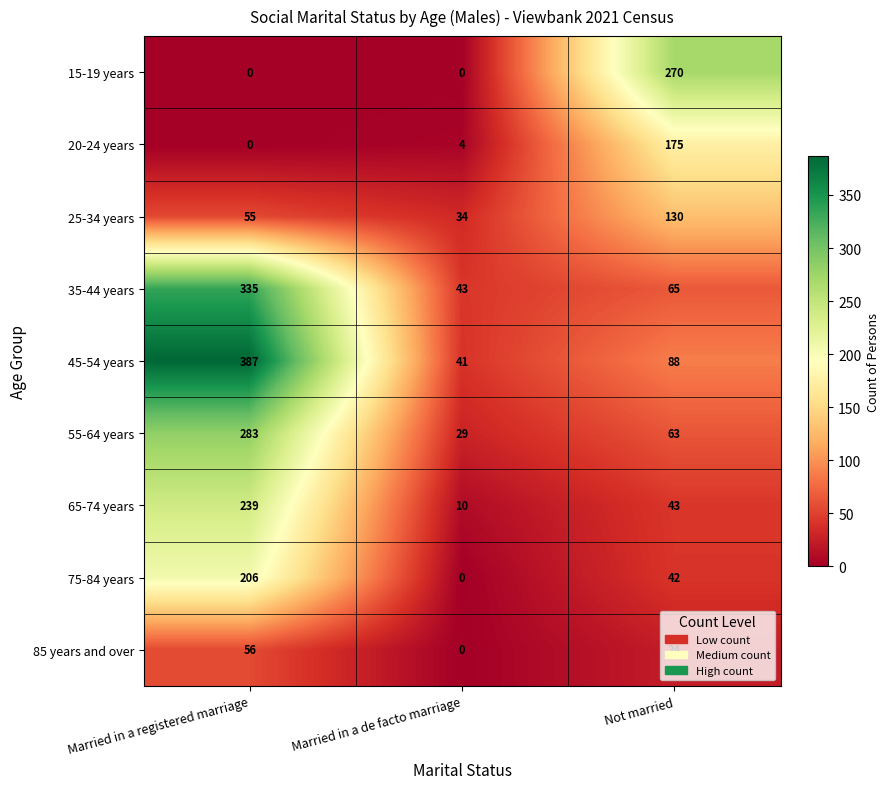

Count the number of data series in this chart.

9